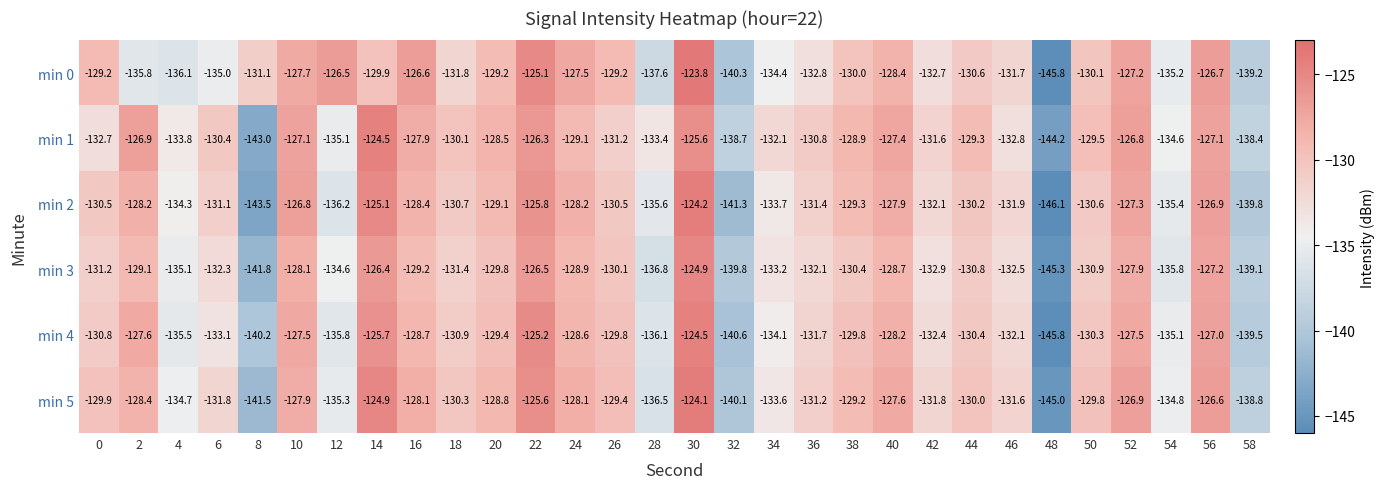

At 52, list the series in order from largest to smallest.

min 1, min 5, min 0, min 2, min 4, min 3